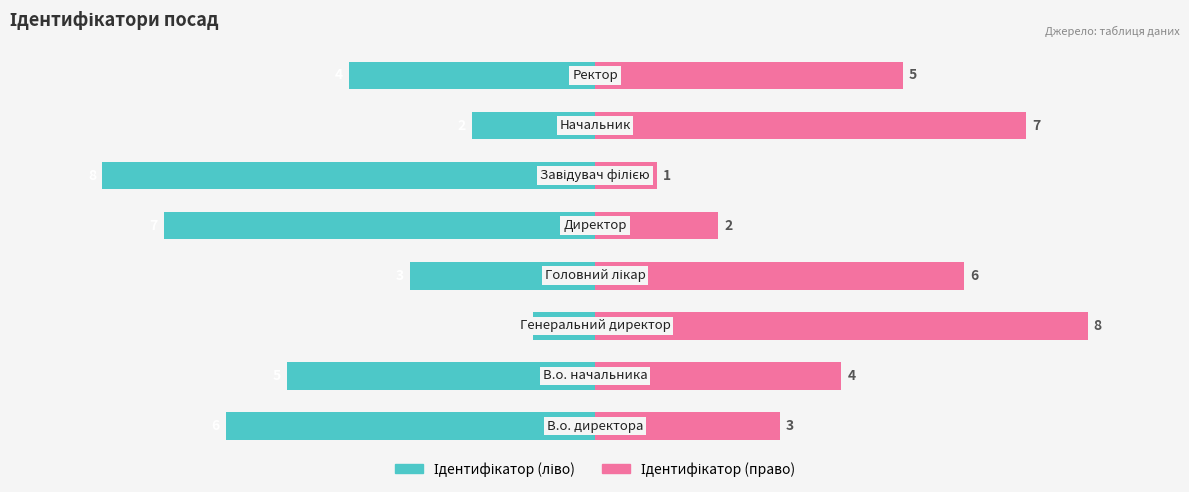

What is the greatest value displayed?

8